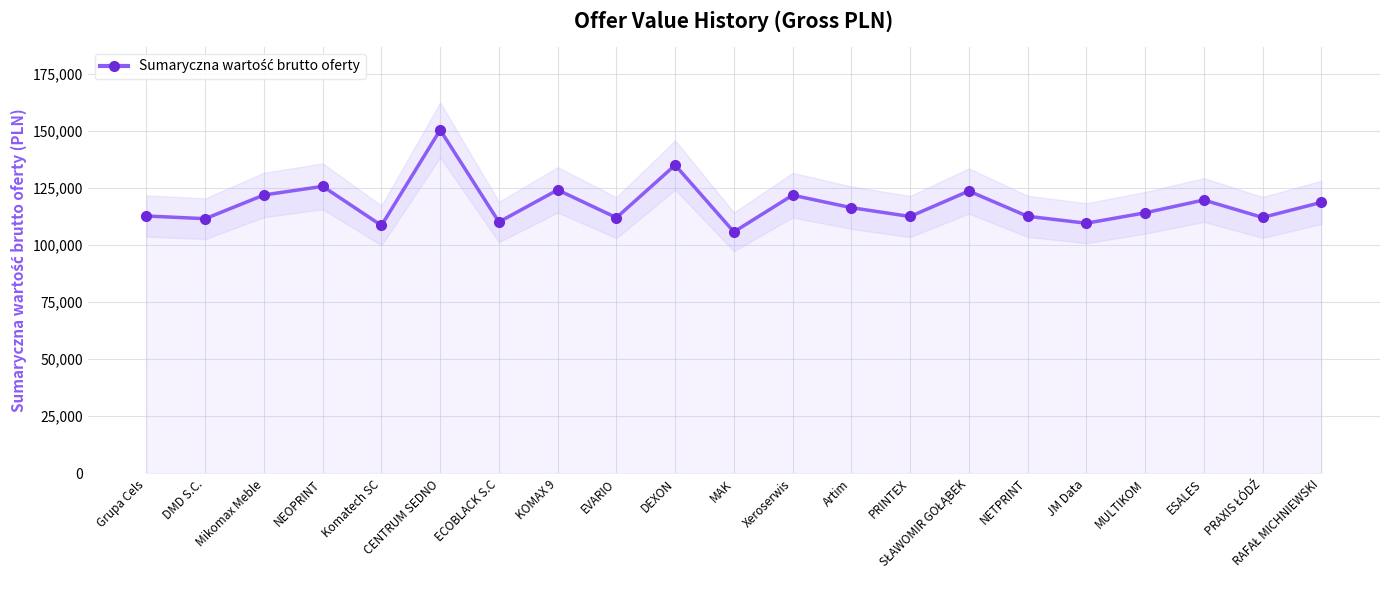

Read the value at MULTIKOM.

114016.8